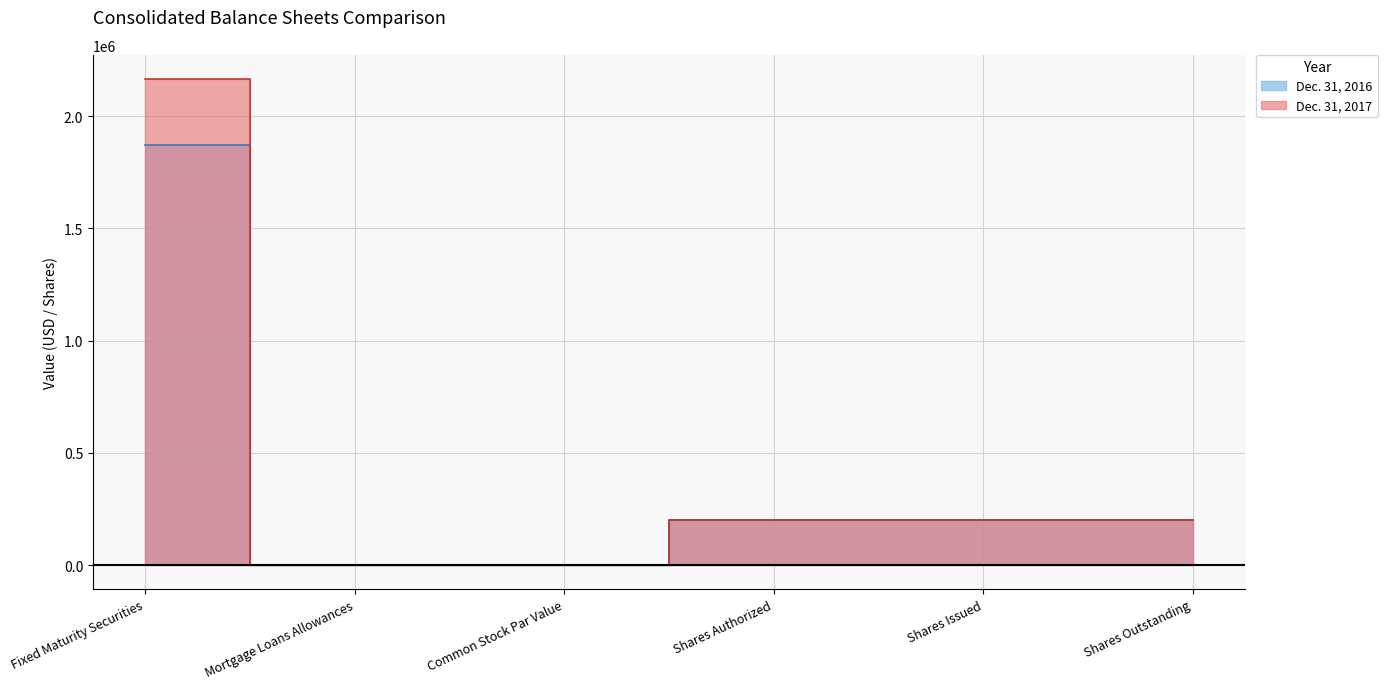

At which label is Dec. 31, 2017 closest to 1082572?

Shares Authorized